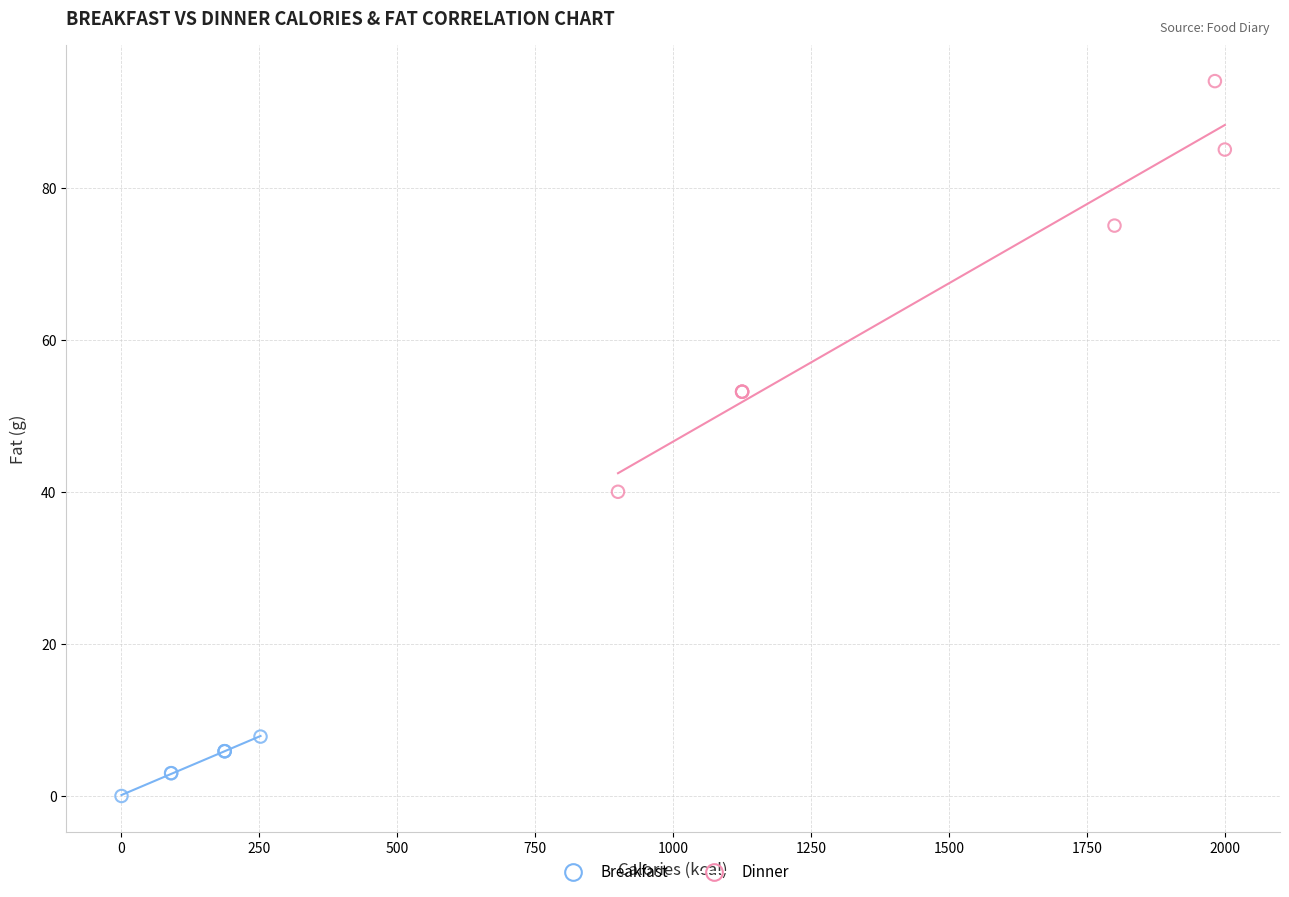

What are all the series names shown in the legend?

Breakfast, Dinner